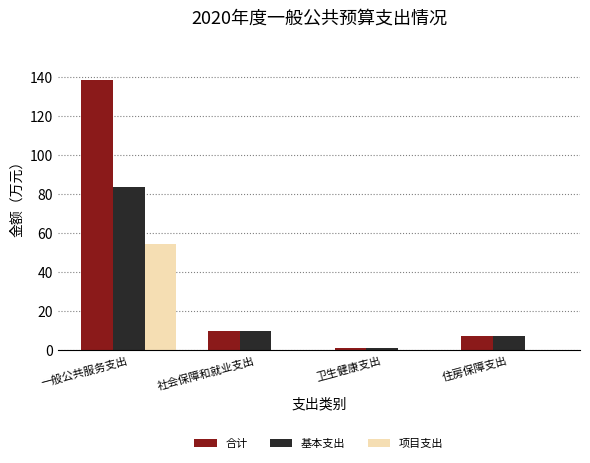

What are all the series names shown in the legend?

合计, 基本支出, 项目支出